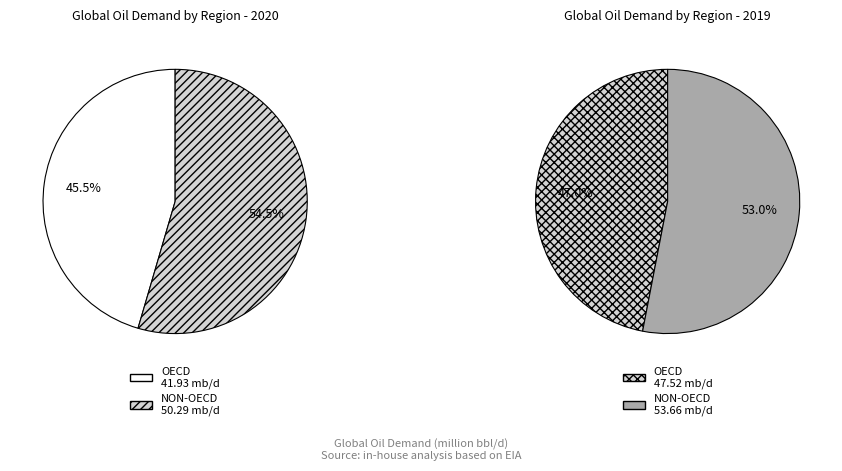

Is there any slice that represents more than half of the pie?

Yes